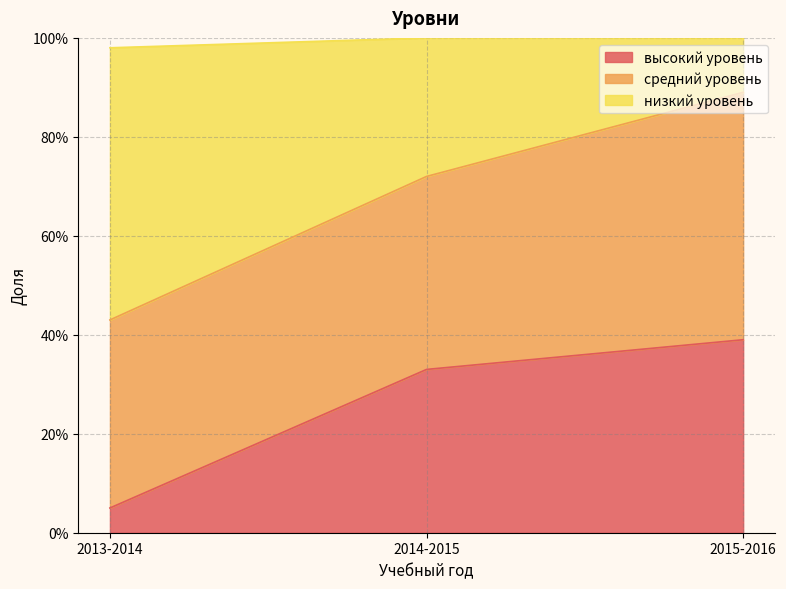

At how many categories does at least one series exceed 0?

3